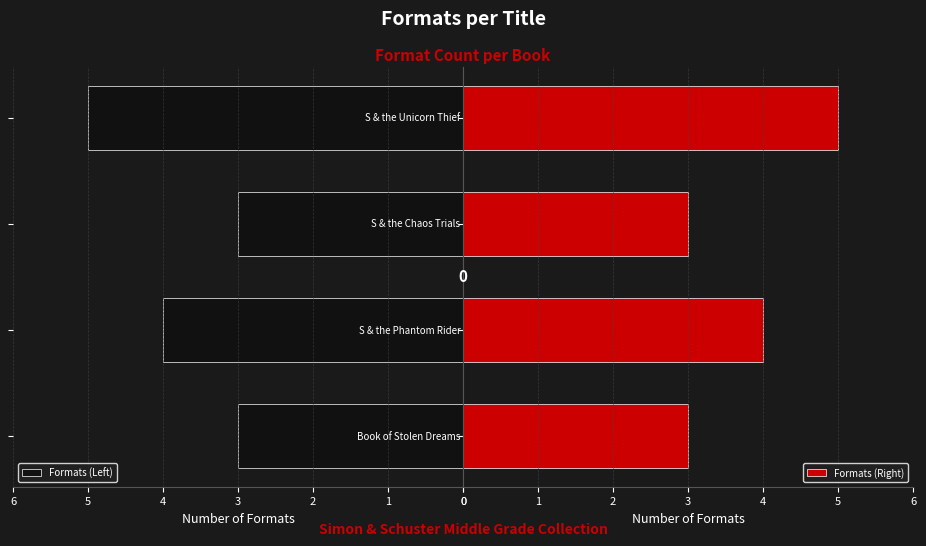

At how many categories does at least one series exceed 4?

1